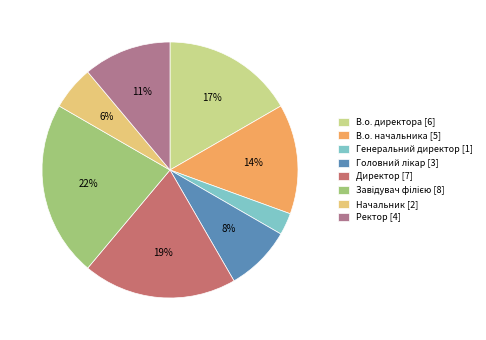

How many segments does this pie chart have?

8